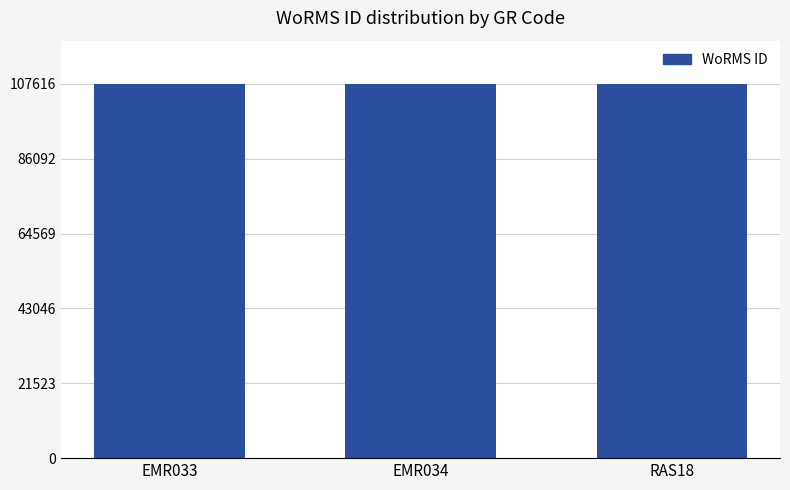

True or false: the data shows 107614 at EMR033.

True